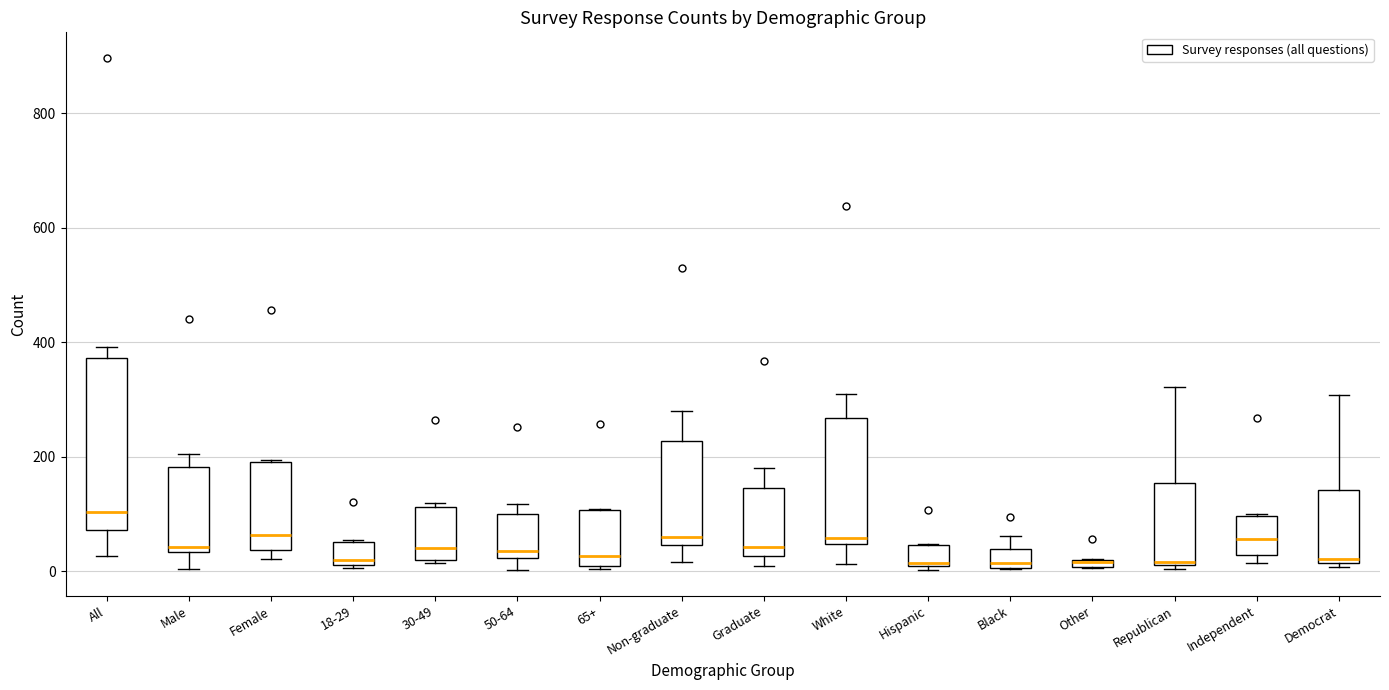

Comparing the boxes themselves (not the whiskers), which one is the tallest?

All